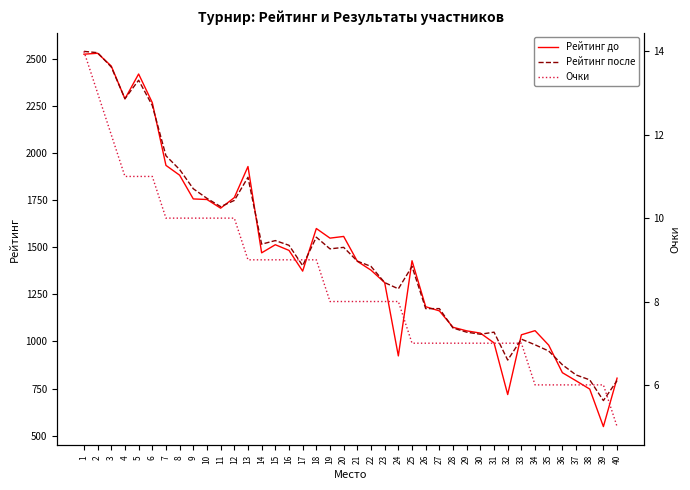

The Рейтинг до series shows 1557 at 20. True or false?

True